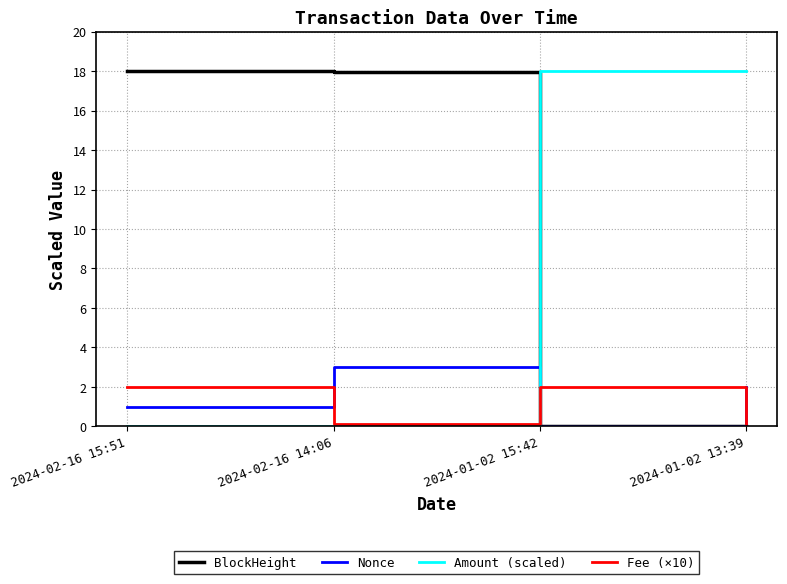

Is it true that BlockHeight equals 18.0 at 2024-02-16 15:51?

True